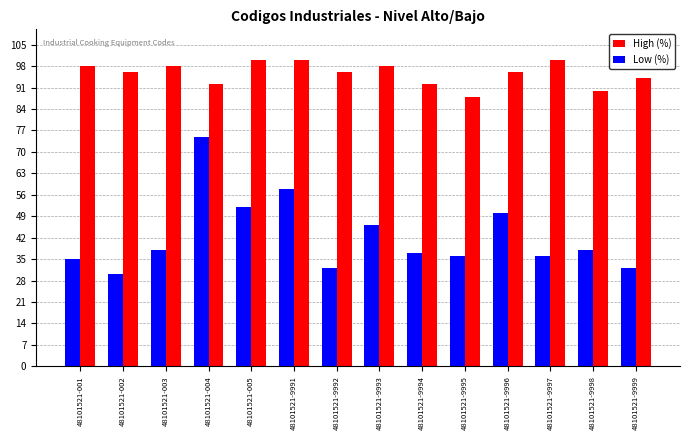

What is the sum of all Low (%) values?

595